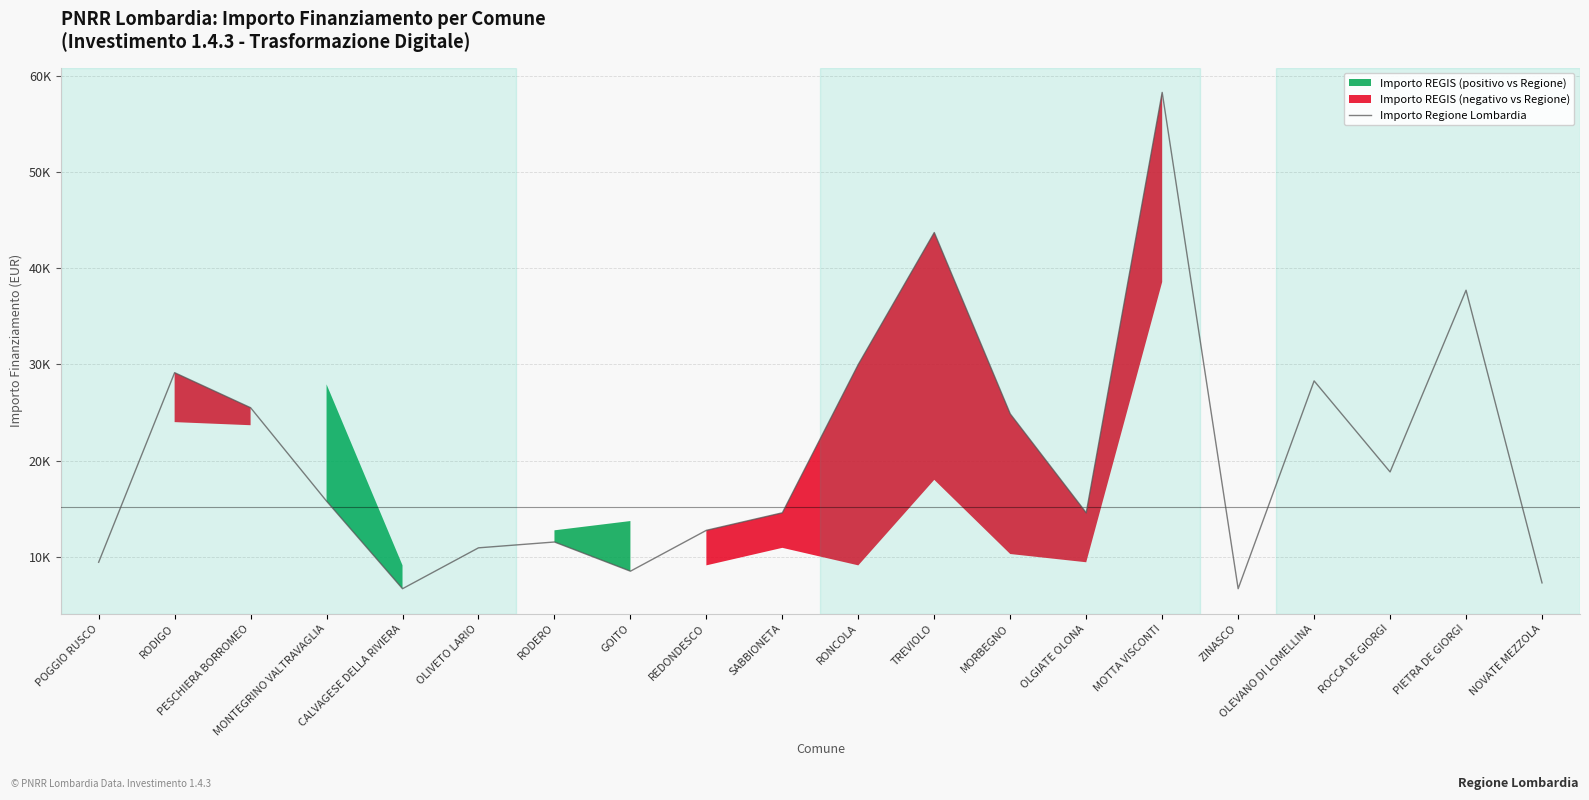

Where does the data first go above 15782?

RODIGO